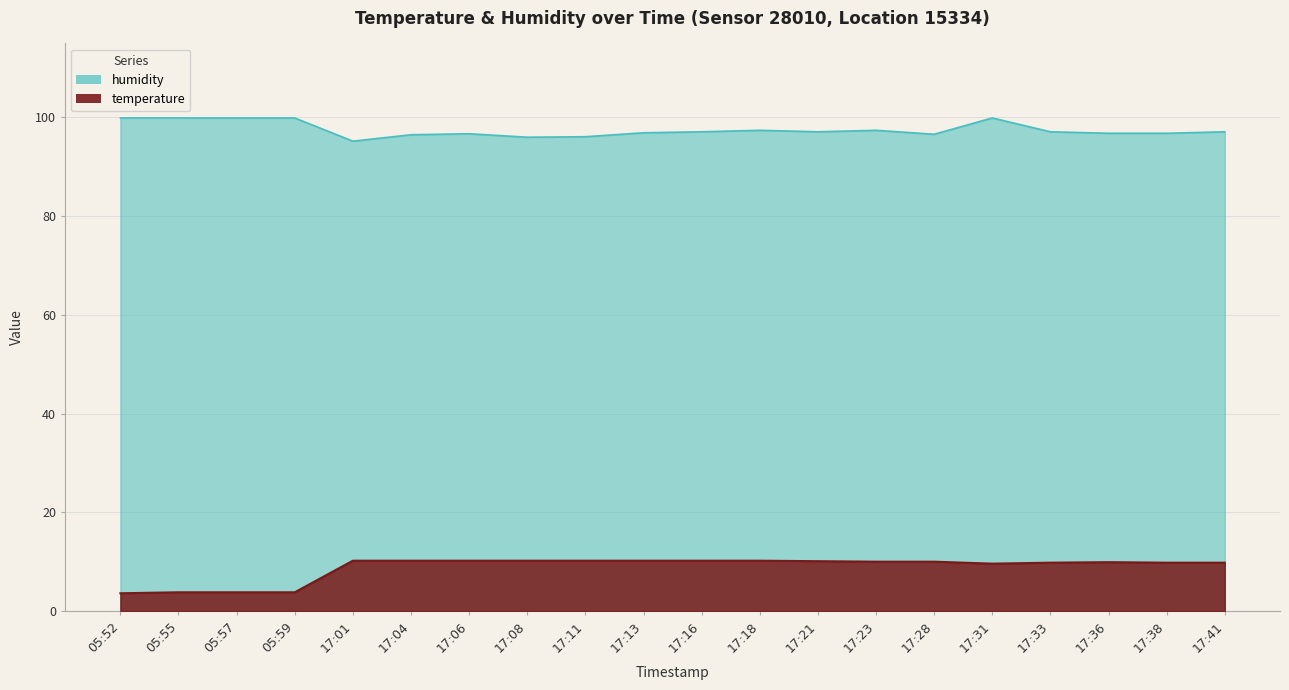

Rank the categories by temperature value from lowest to highest.

05:52, 05:55, 05:57, 05:59, 17:31, 17:33, 17:38, 17:41, 17:36, 17:23, 17:28, 17:21, 17:01, 17:04, 17:06, 17:08, 17:11, 17:13, 17:16, 17:18